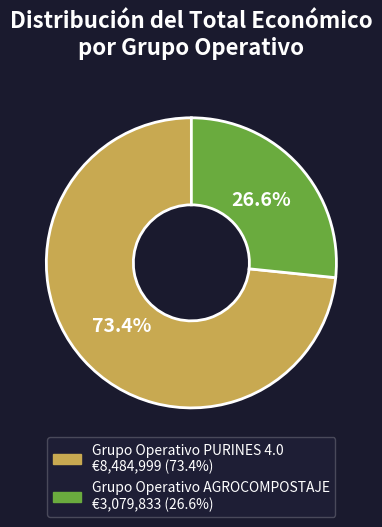

Approximately how many times larger is the value at Grupo Operativo PURINES 4.0 compared to Grupo Operativo AGROCOMPOSTAJE?

2.8